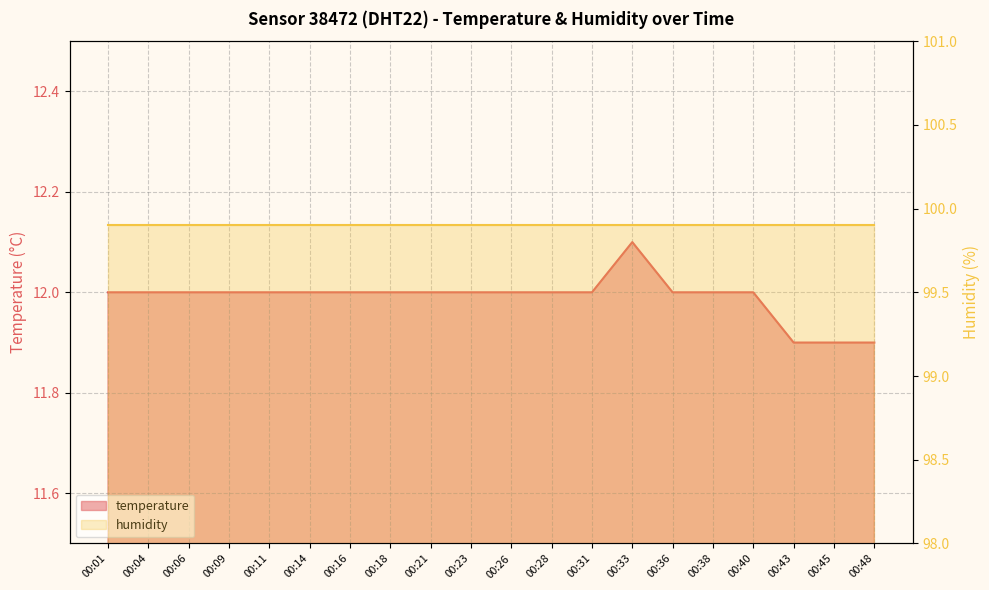

The value at 00:45 is 20.5. True or false?

False